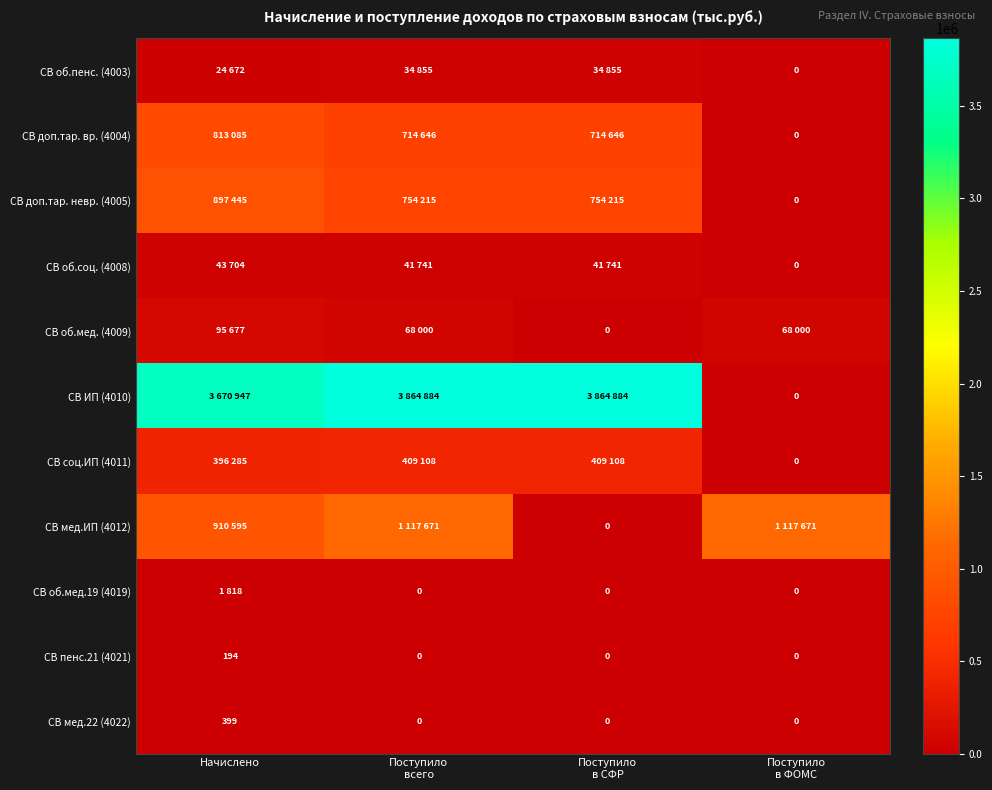

List the labels in order of СВ об.мед. (4009) value, smallest first.

Поступило в СФР, Поступило всего, Поступило в ФОМС, Начислено